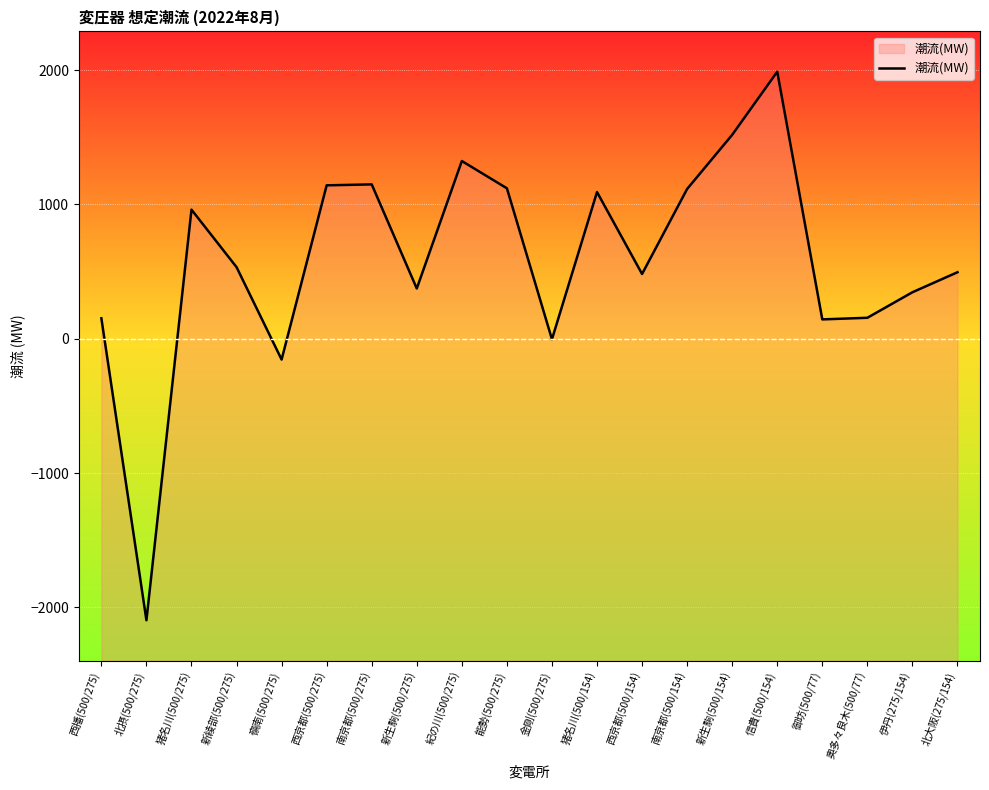

The chart shows a value of 769 at 南京都(500/154). True or false?

False